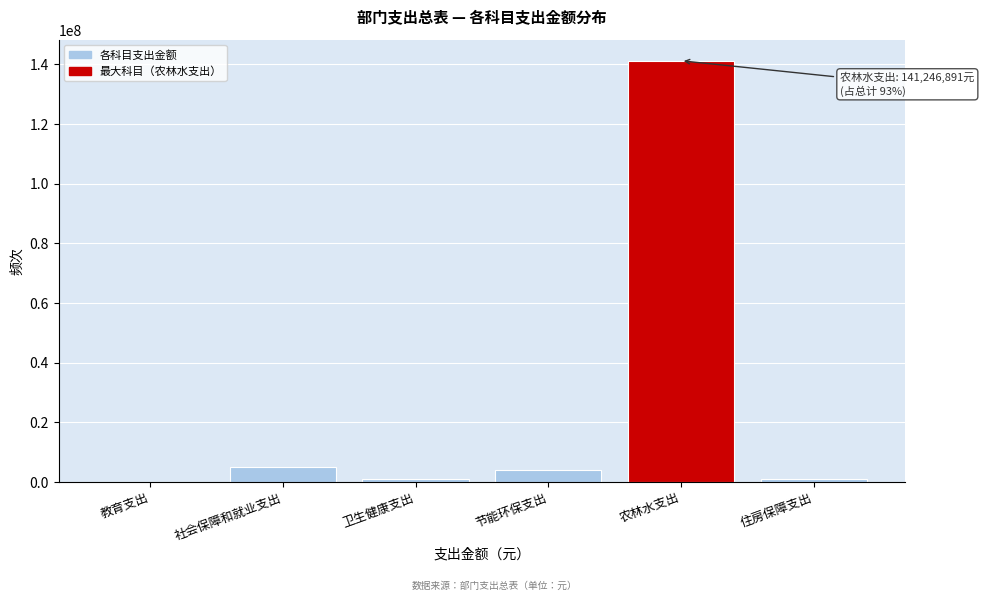

True or false: the data shows 54980169 at 农林水支出.

False